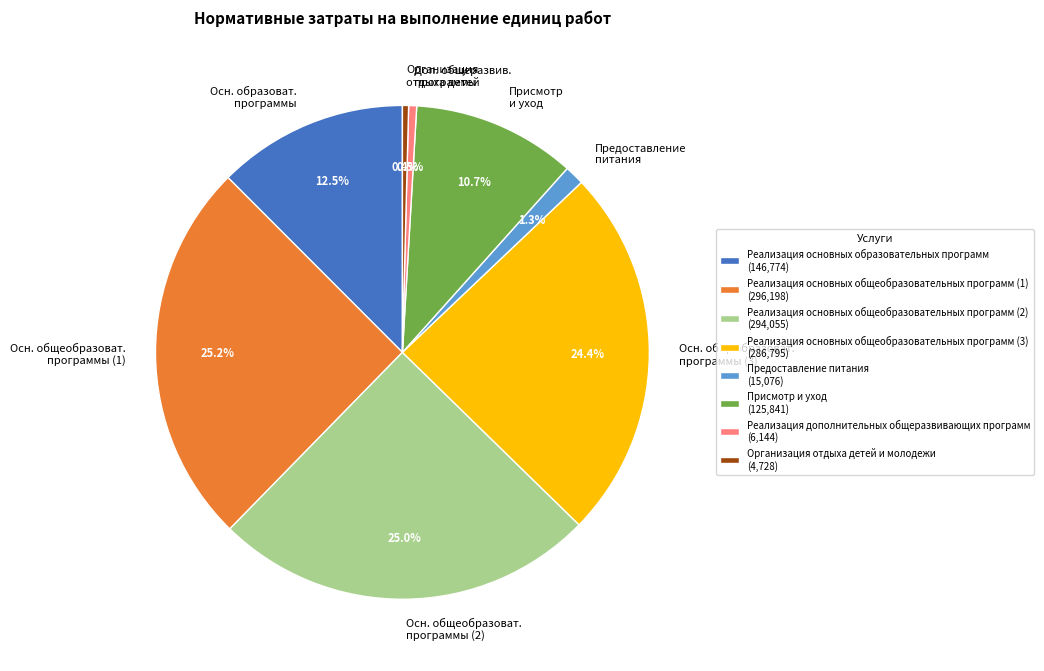

How many segments does this pie chart have?

8